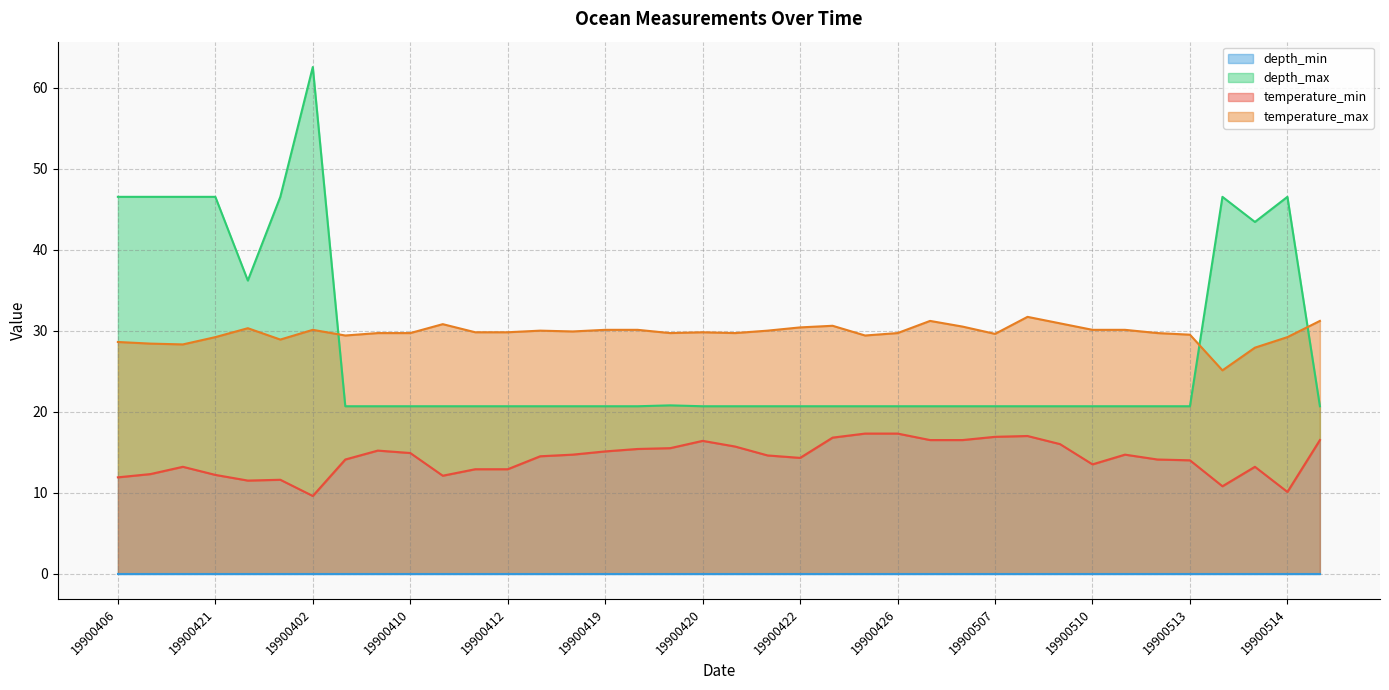

True or false: depth_max and temperature_min cross at least once.

False